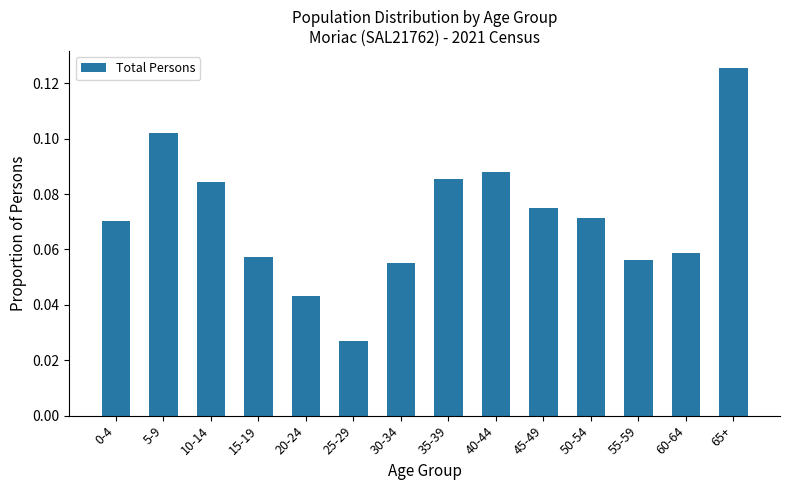

What is the sum of all values?

1.0